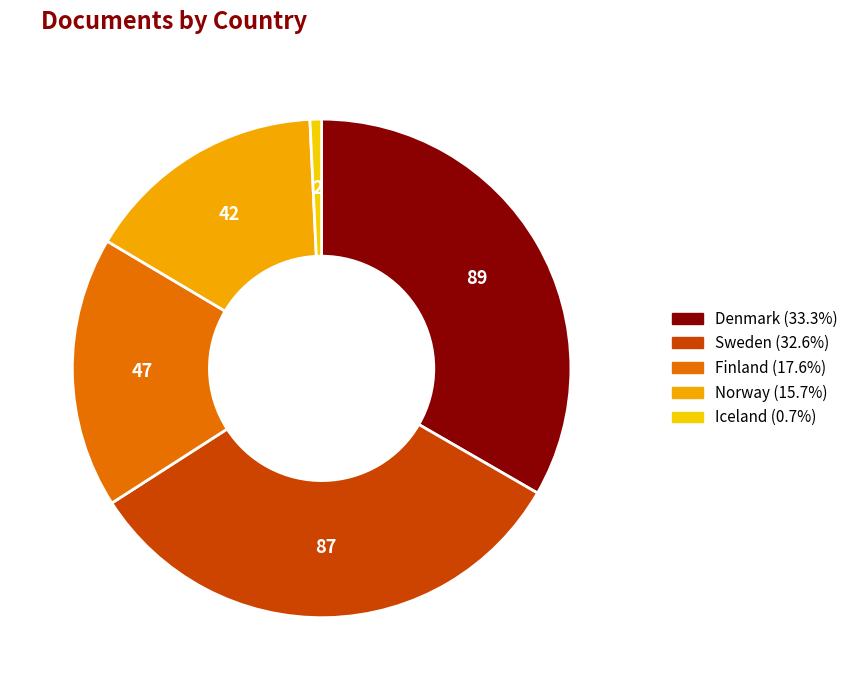

Between Denmark and Finland, which is larger?

Denmark